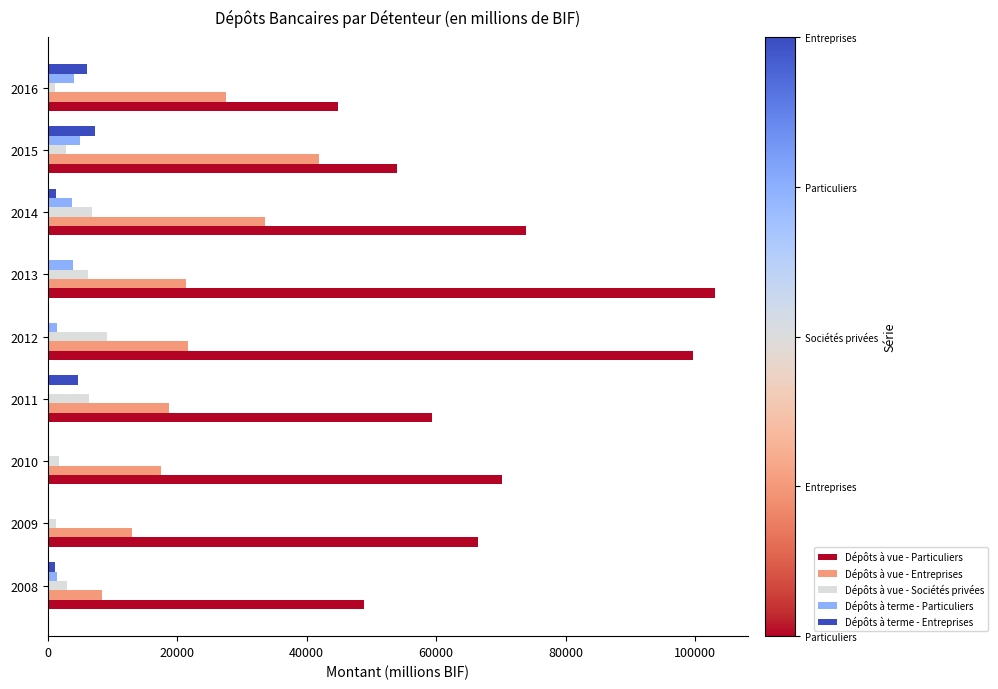

What is the sum of all Dépôts à vue - Entreprises values?

203826.4